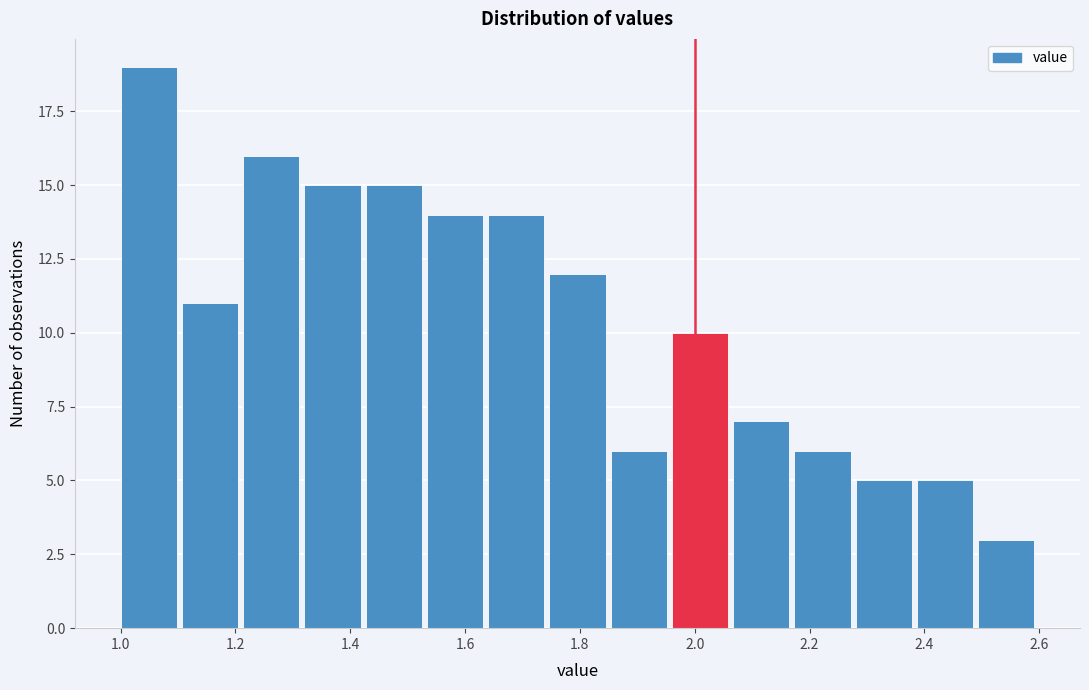

What is the height of the bar covering 1.22 to 1.32 on the x-axis? Neither the bar edges nor the heights are printed on the chart, so give them approximately, as read against the axes.

16